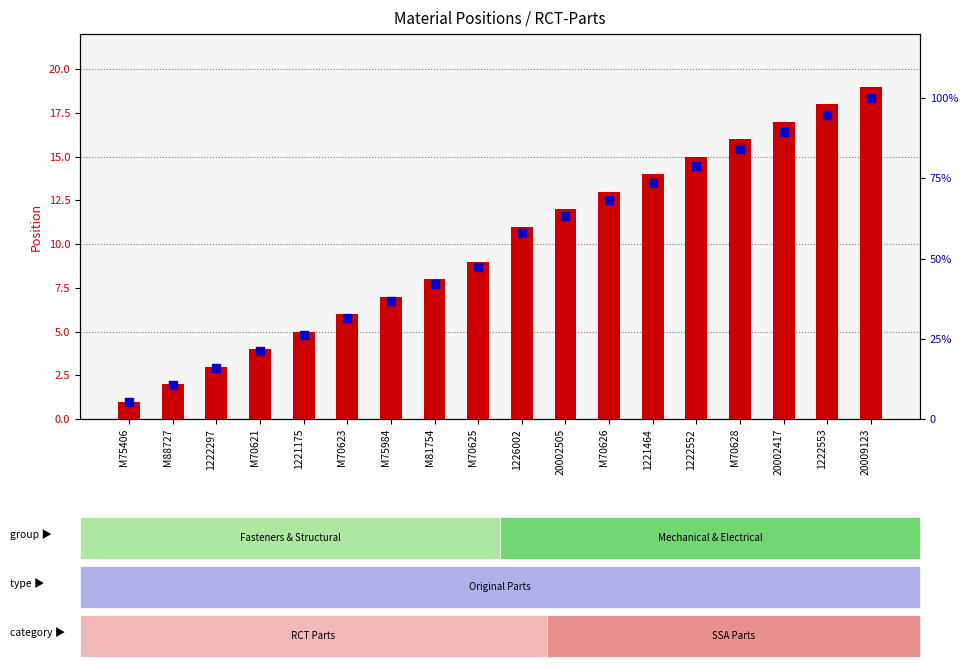

Which series contains the lowest Y value?

Position (Material)